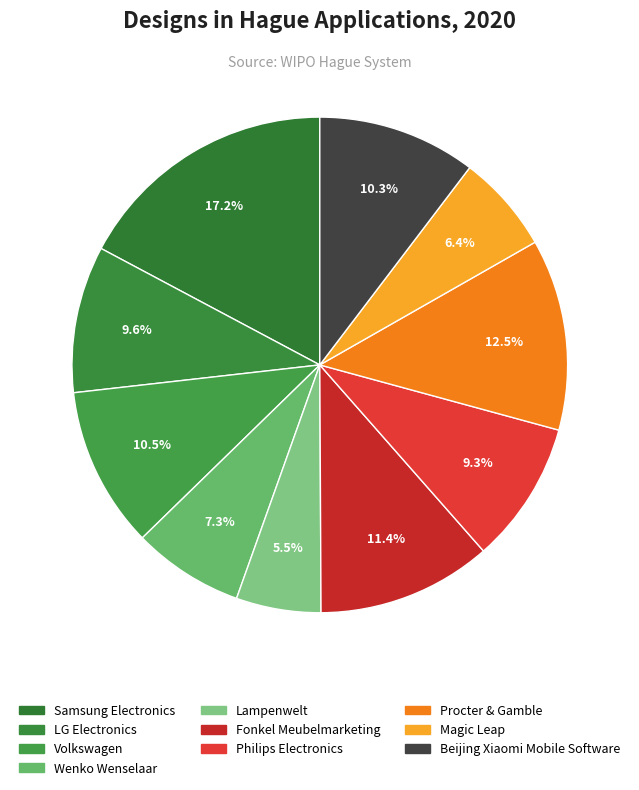

What is the largest slice in the pie chart?

Samsung Electronics